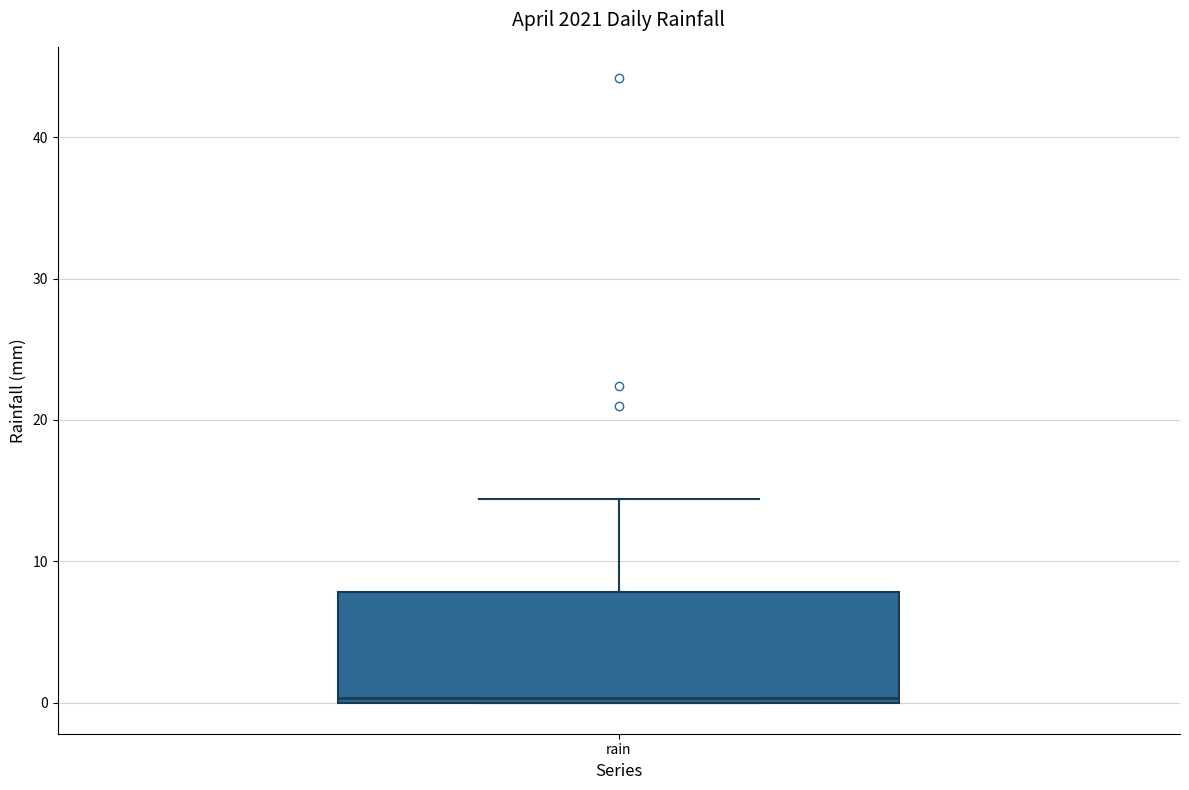

Read this box plot against the y-axis: the position of the median line, the range covered by the box, and the ends of both whiskers. The values are not printed on the chart, so give them approximately, as read against the axis.

median 0 (just above the box's lower edge), box 0 to 8, whiskers 0 to 14